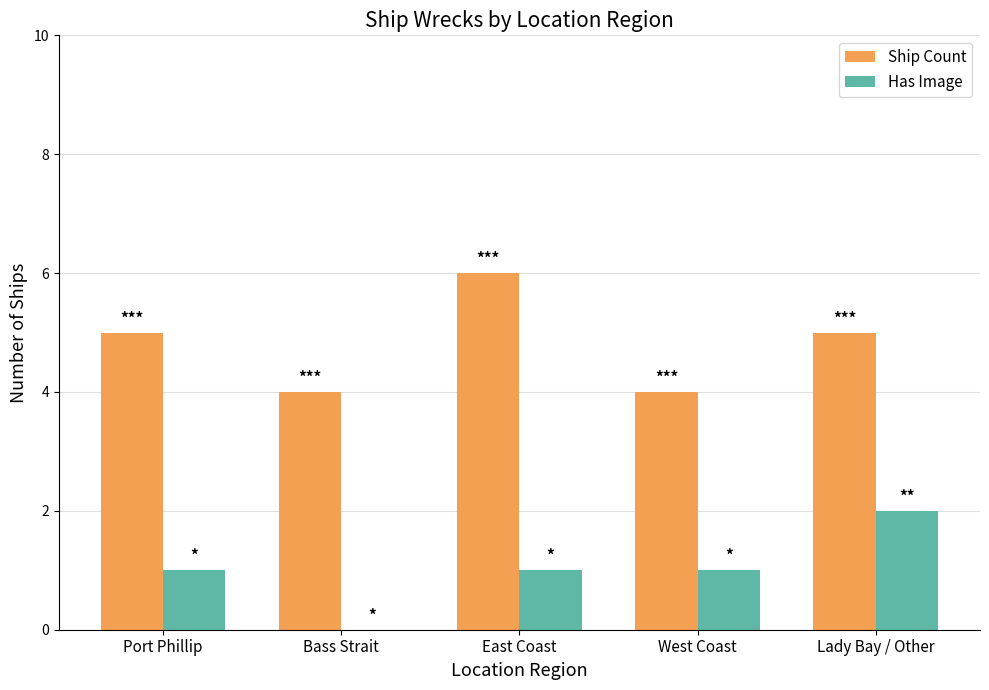

What is the approximate value of Ship Count at Bass Strait?

4